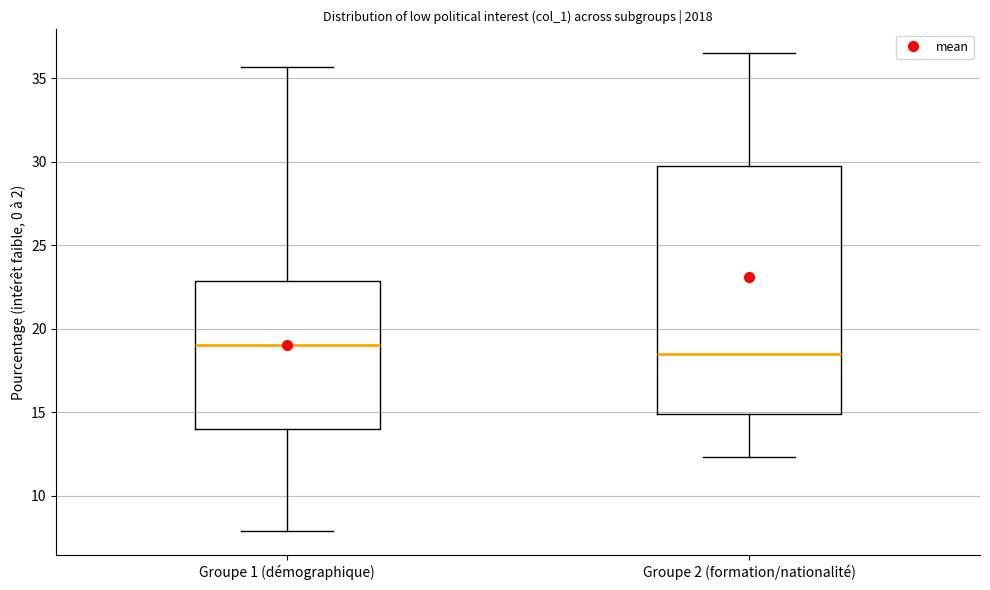

Comparing the boxes themselves (not the whiskers), which one is the tallest?

Groupe 2 (formation/nationalité)